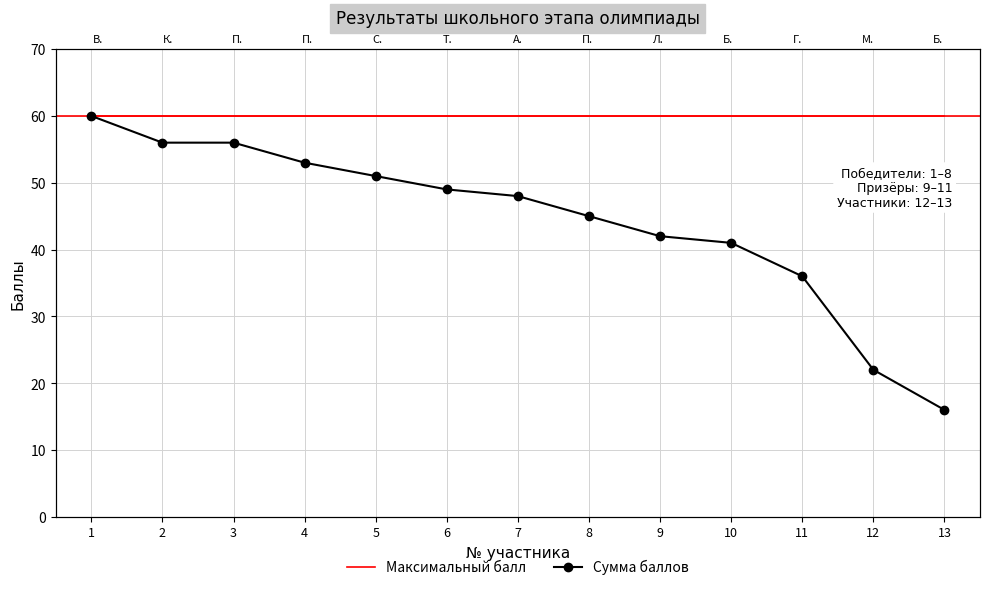

What is the sum of all Максимальный балл values?

780